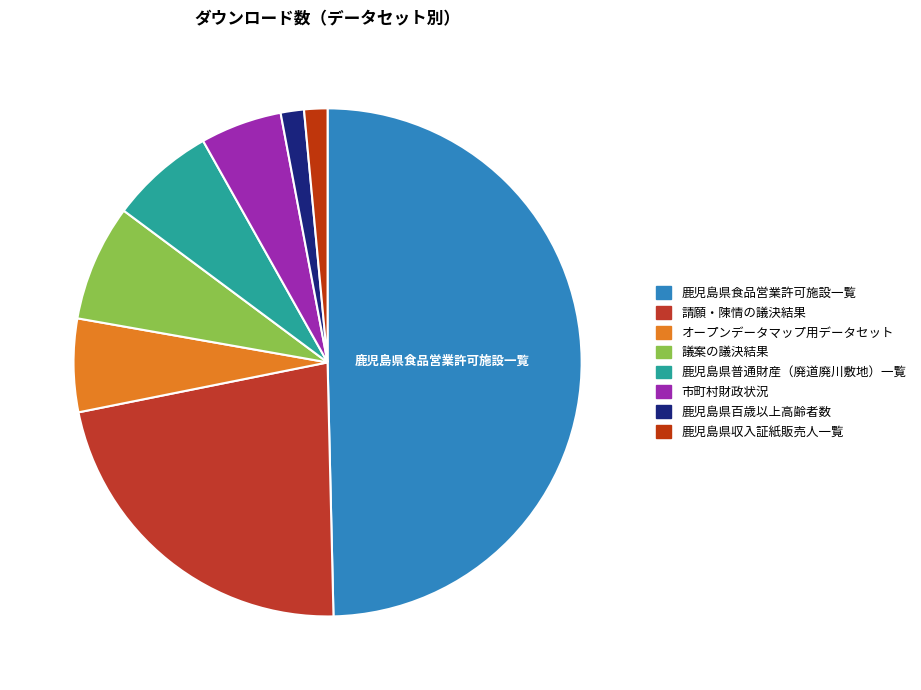

Is there a majority slice in this chart?

No